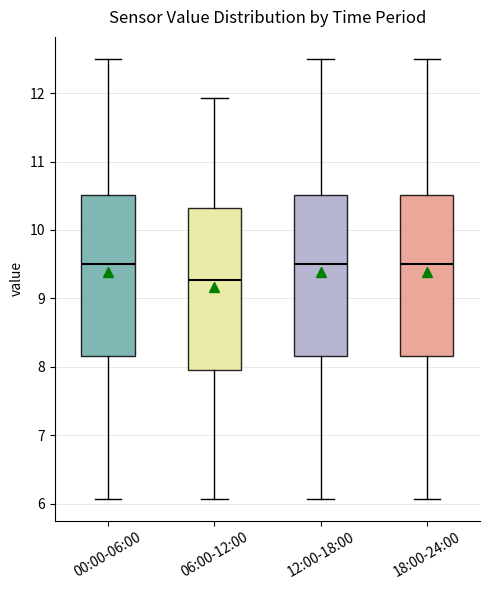

Reading left to right, transcribe this box plot: for each box, give where its median line is, the range the box spans, and where its two whiskers end, as read against the y-axis. The values are not printed on the chart, so give them approximately, as read against the axis.

00:00-06:00: median 9.5, box 8.2 to 10.5, whiskers 6.1 to 12.5
06:00-12:00: median 9.3, box 8.0 to 10.3, whiskers 6.1 to 11.9
12:00-18:00: median 9.5, box 8.2 to 10.5, whiskers 6.1 to 12.5
18:00-24:00: median 9.5, box 8.2 to 10.5, whiskers 6.1 to 12.5